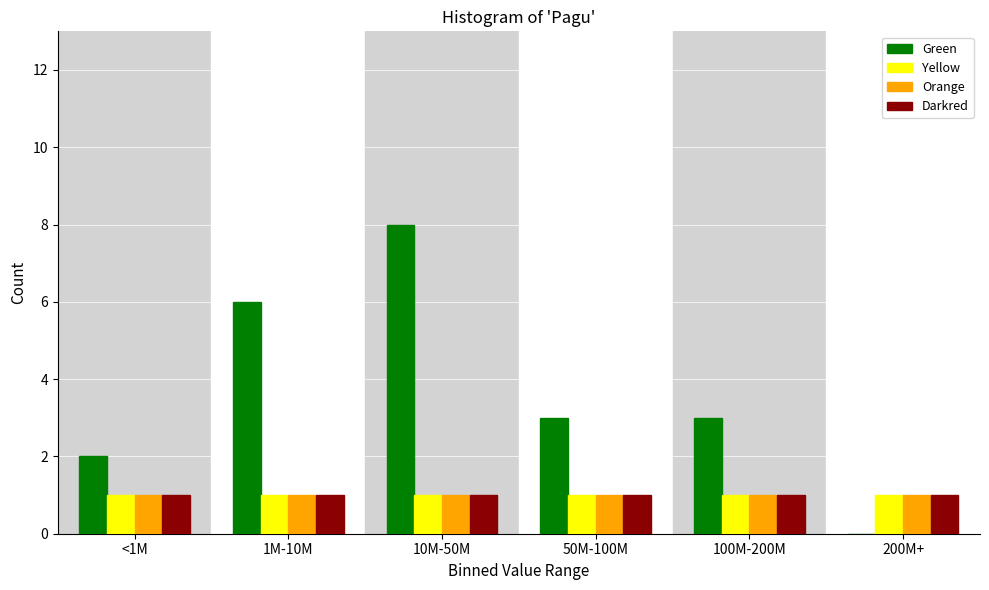

Reading left to right, transcribe all the data shown in this chart.

Green: <1M=2	1M-10M=6	10M-50M=8	50M-100M=3	100M-200M=3	200M+=0
Yellow: <1M=1	1M-10M=1	10M-50M=1	50M-100M=1	100M-200M=1	200M+=1
Orange: <1M=1	1M-10M=1	10M-50M=1	50M-100M=1	100M-200M=1	200M+=1
Darkred: <1M=1	1M-10M=1	10M-50M=1	50M-100M=1	100M-200M=1	200M+=1